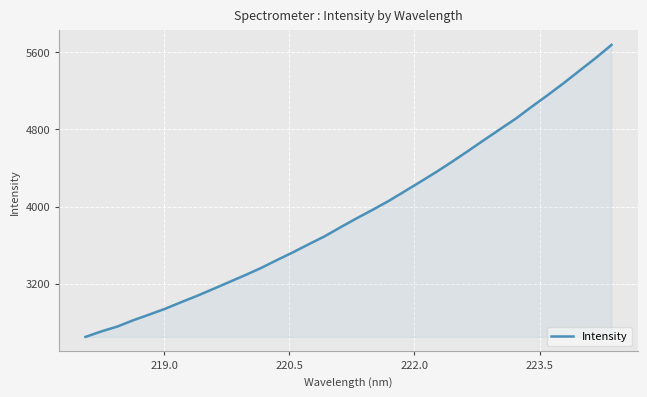

What is the minimum value shown in the chart?

2645.5